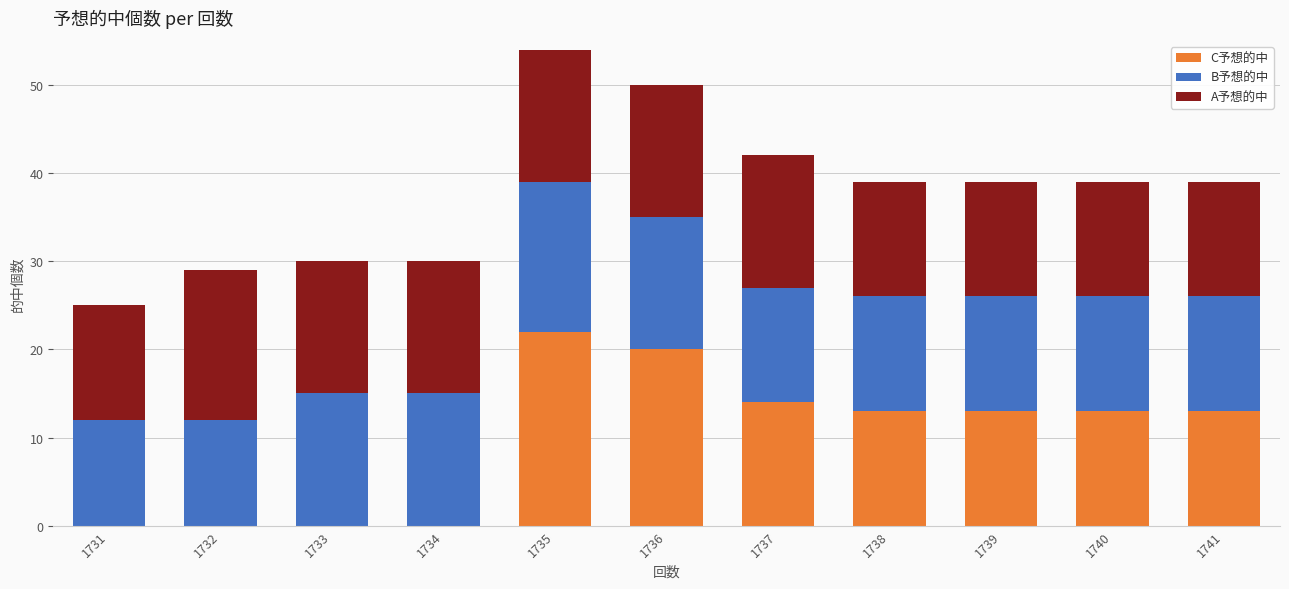

Is it true that C予想的中 equals -9 at 1734?

False